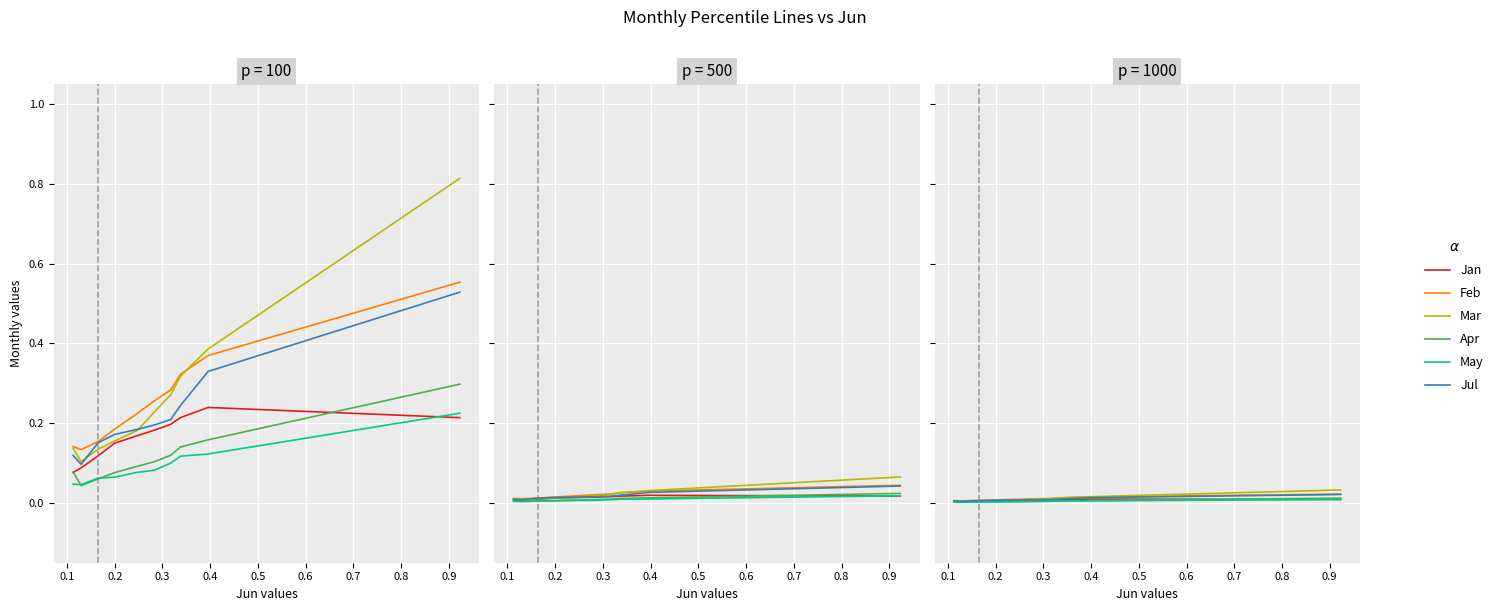

True or false: Mar and Jan cross at least once.

False